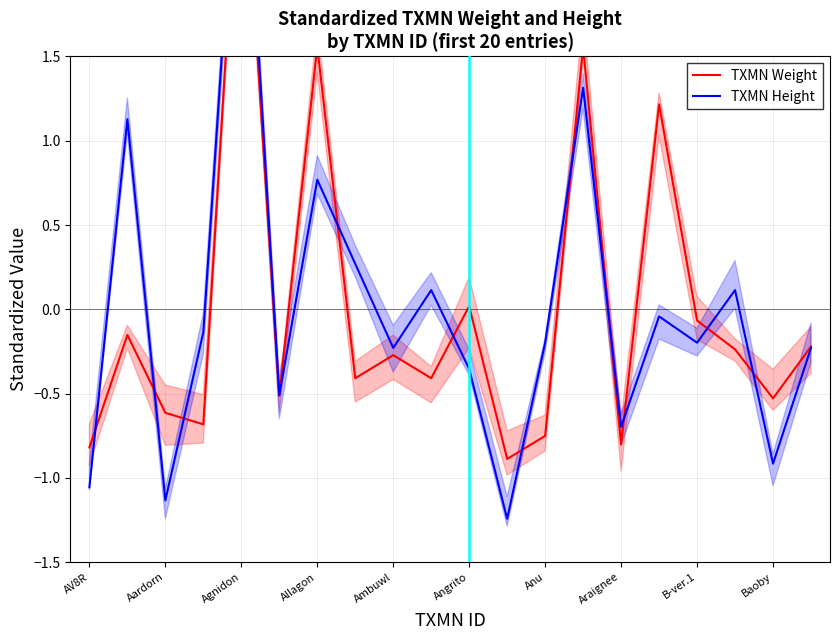

Which series has the largest total across all categories?

TXMN Weight